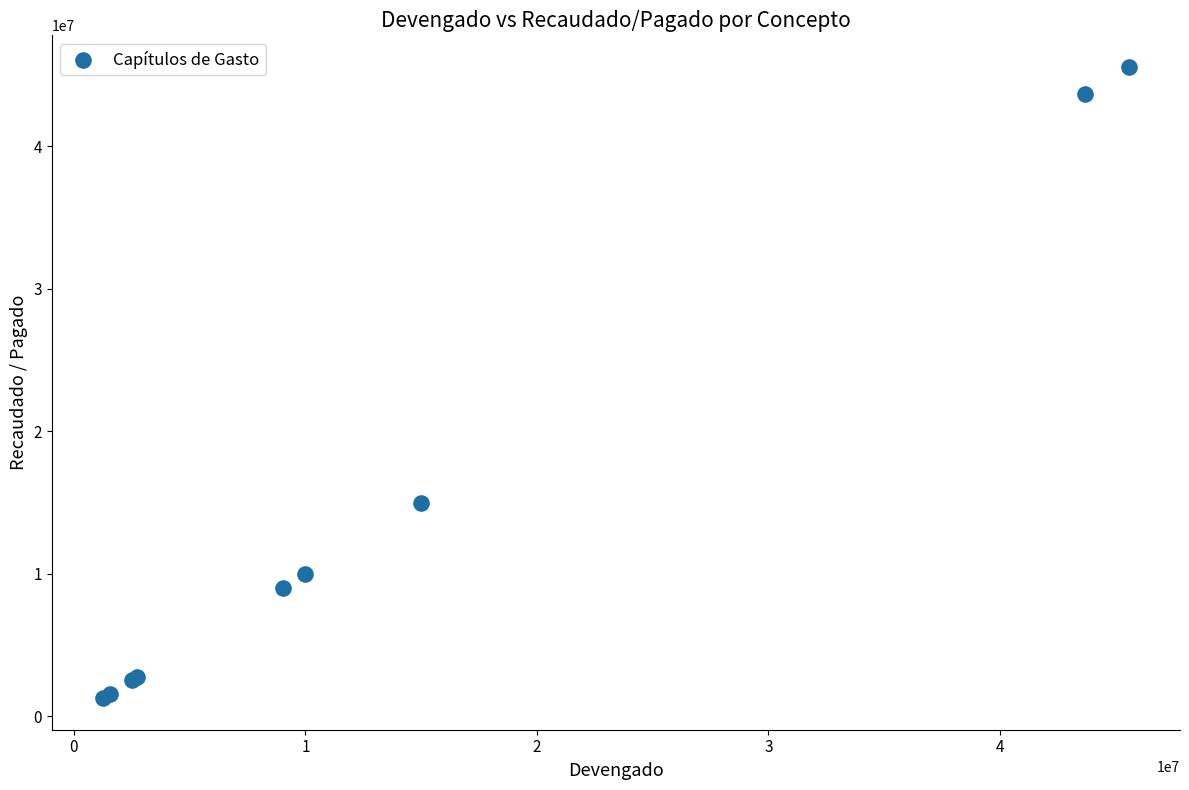

What Y value in the scatter plot is closest to 23412935?

14989465.3